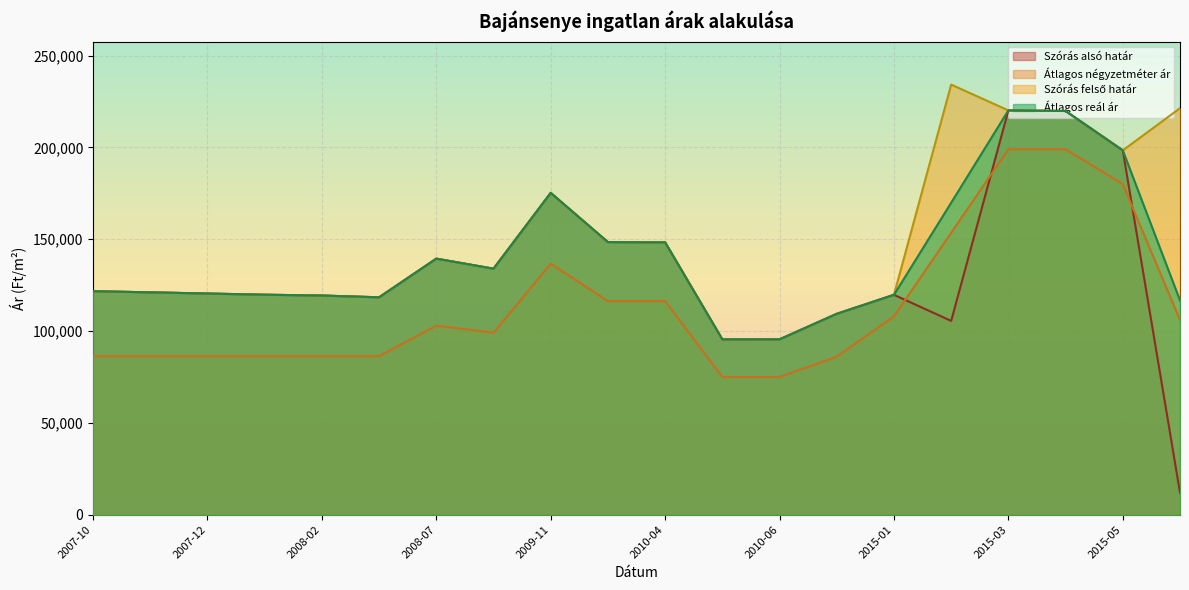

Between 2007-11 and 2009-11, which series saw the biggest shift?

Szórás alsó határ